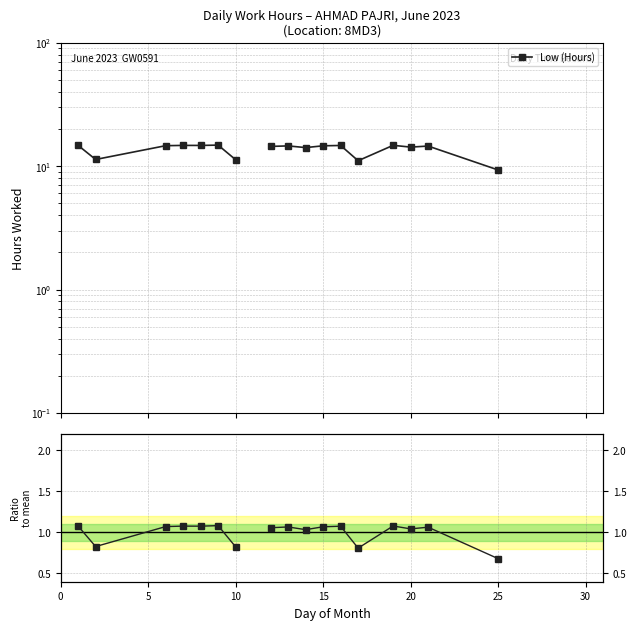

At how many categories does at least one series exceed 4?

17